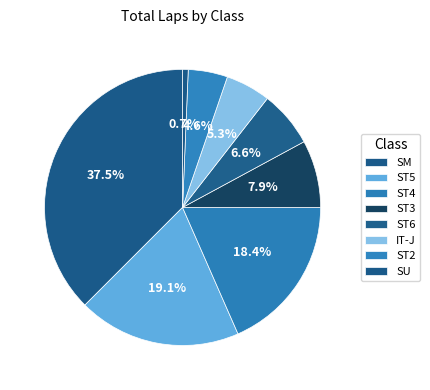

Which has a higher value, SM or ST5?

SM